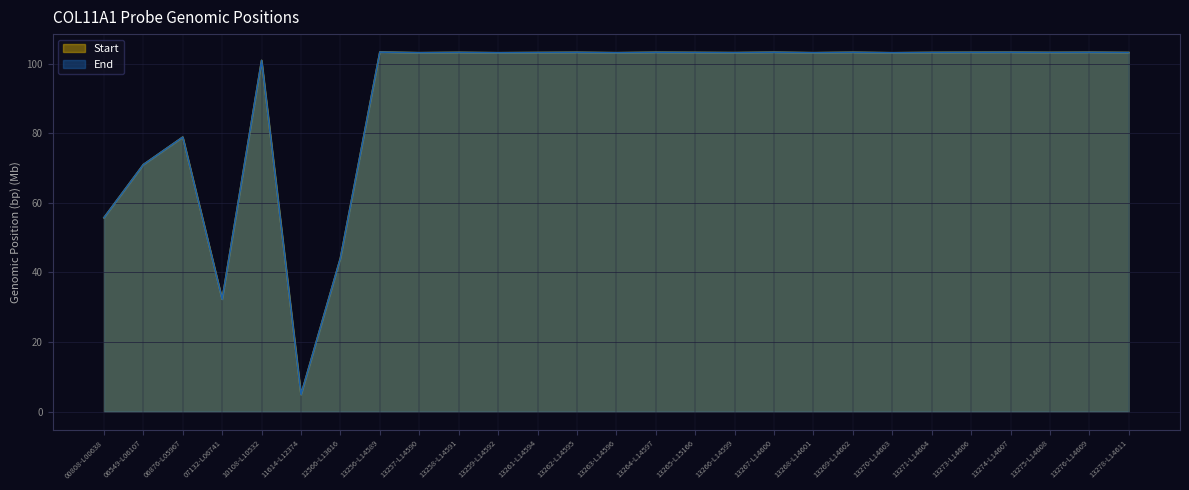

What is the total value across all series at 12566-L13616?

88.2